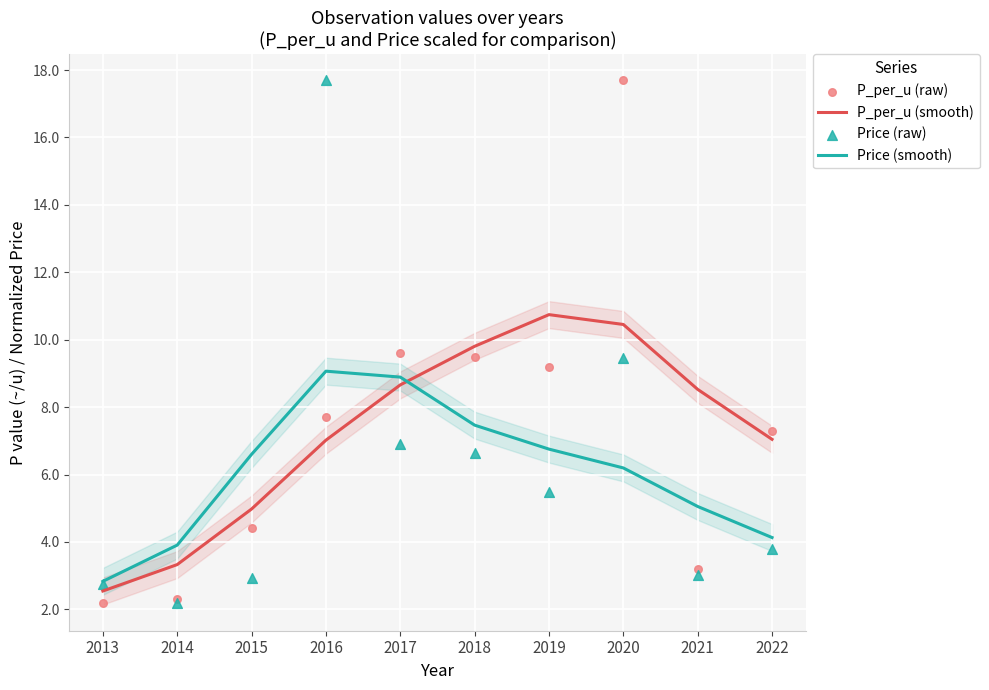

Which series has the widest spread of Y values?

P_per_u (raw)